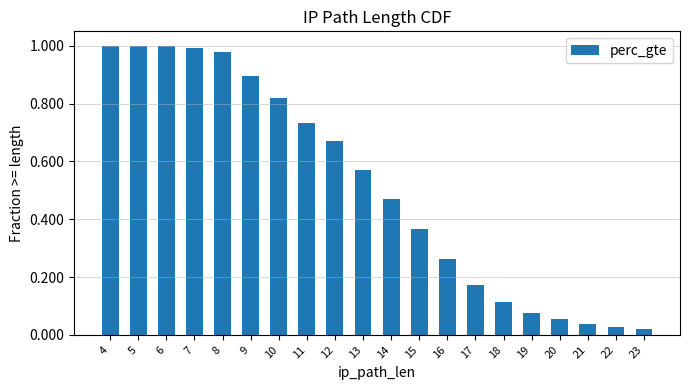

What is the sum of all values?

10.3